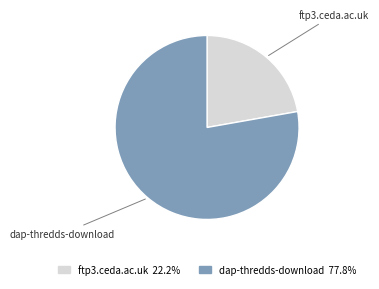

What is the ratio of the value at ftp3.ceda.ac.uk to the value at dap-thredds-download?

0.3